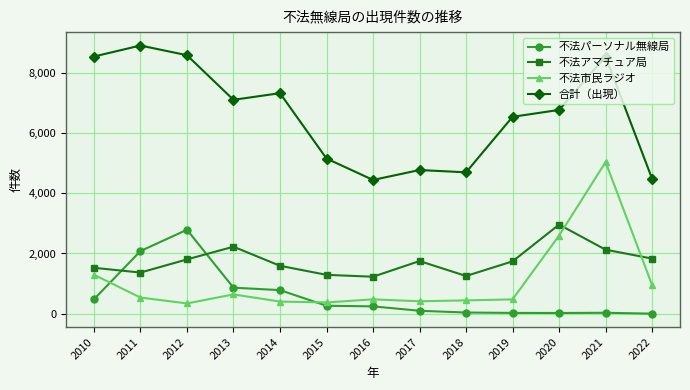

Is the value of 合計（出現） at 2015 greater than the value of 不法アマチュア局 at 2020?

Yes